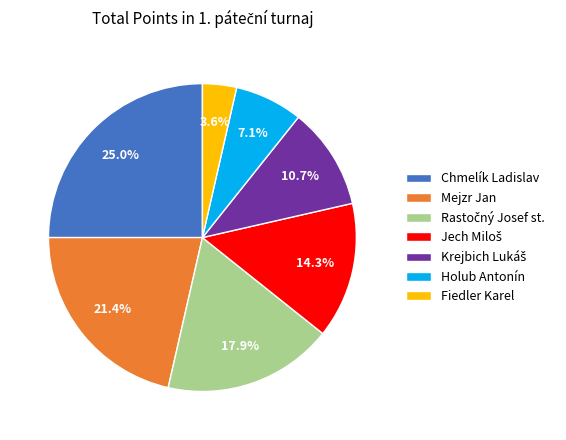

Which category has the biggest portion of the pie?

Chmelík Ladislav